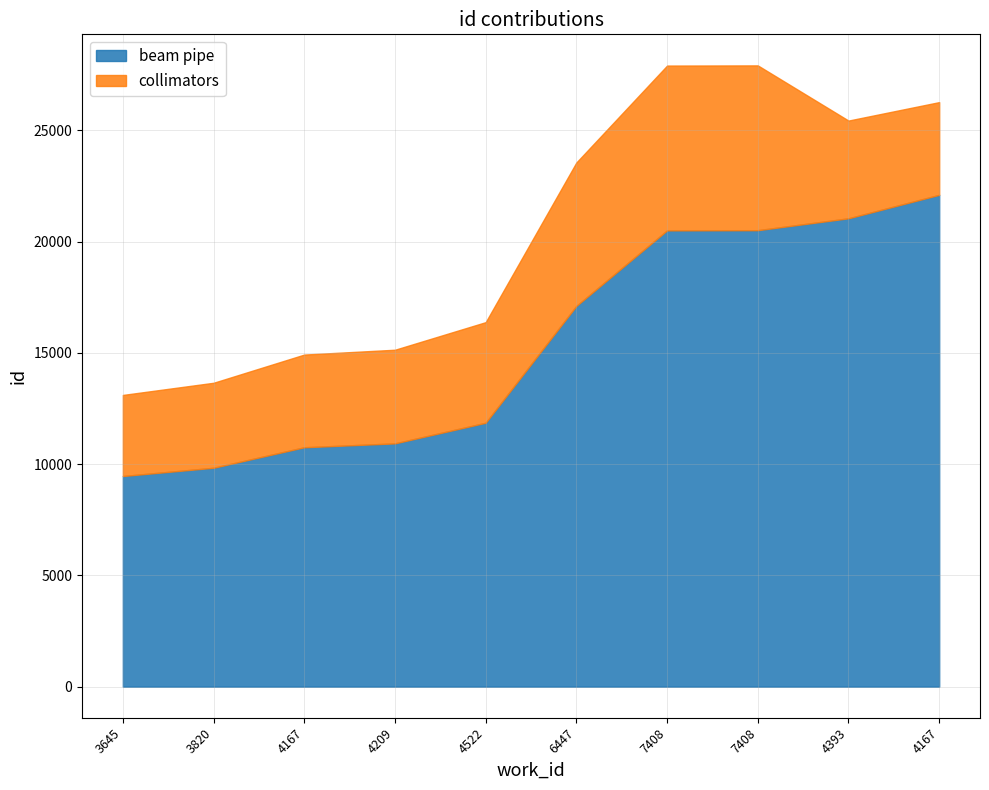

What is the sum of all collimators values?

50186